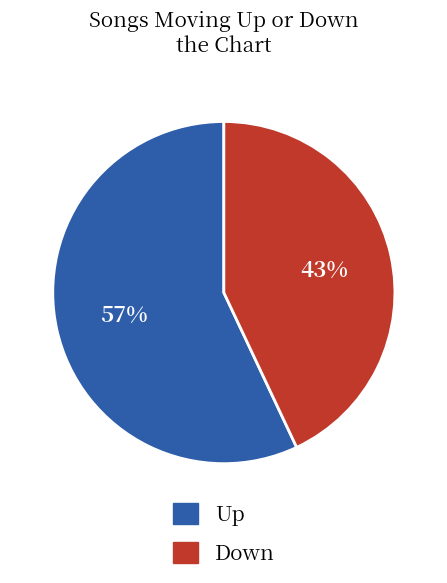

To the nearest percent, what is the difference between the largest and smallest slice percentages?

14%